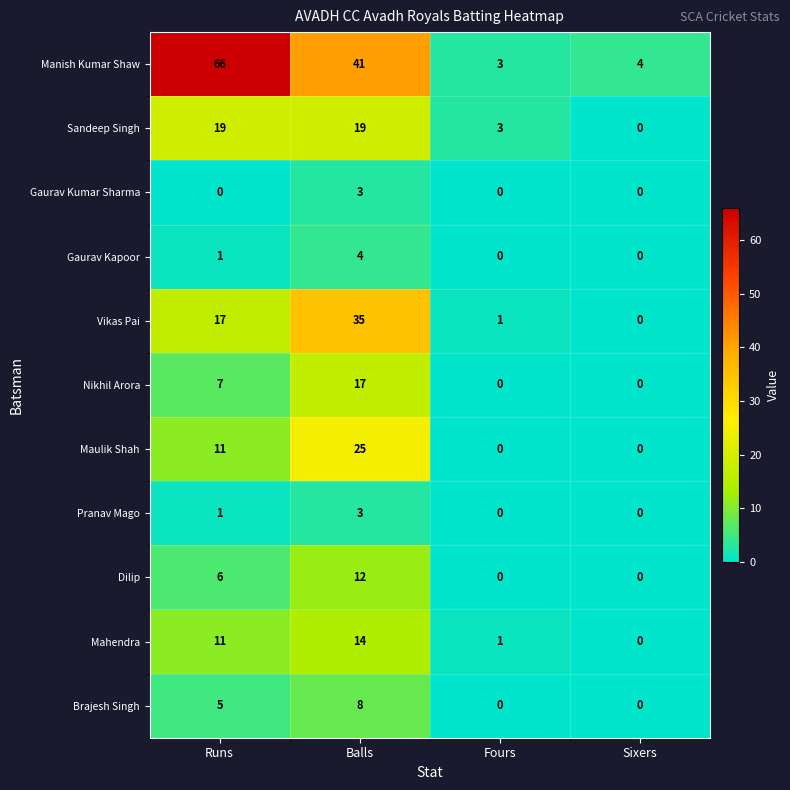

What is the sum of the Manish Kumar Shaw values at Fours and Runs?

69